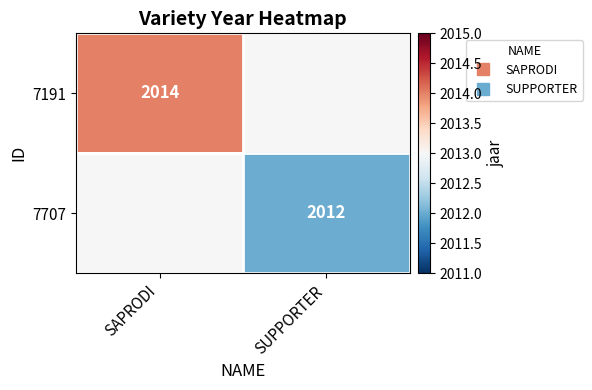

List the labels in order of 7707 value, largest first.

SAPRODI, SUPPORTER